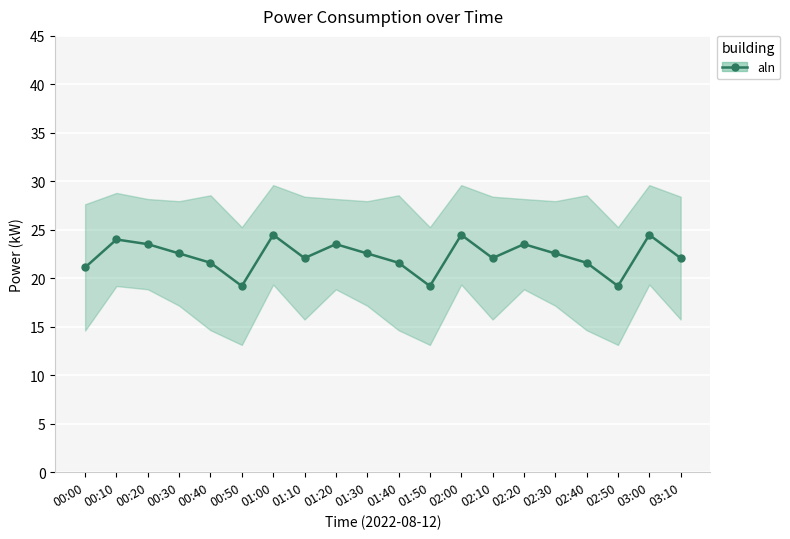

Which label corresponds to the largest value in the chart?

01:00